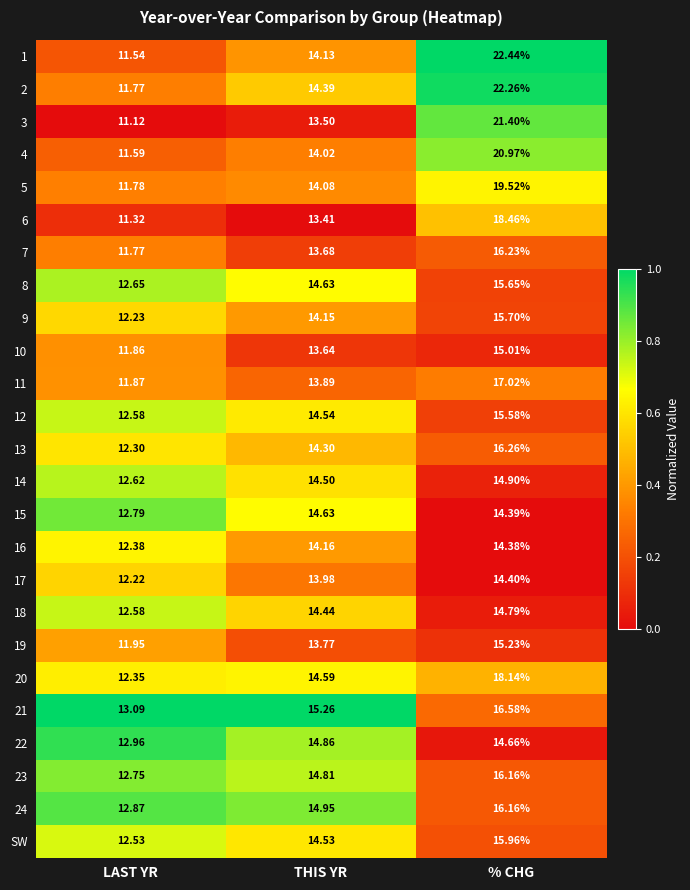

At which category does the chart reach its minimum across all series?

LAST YR